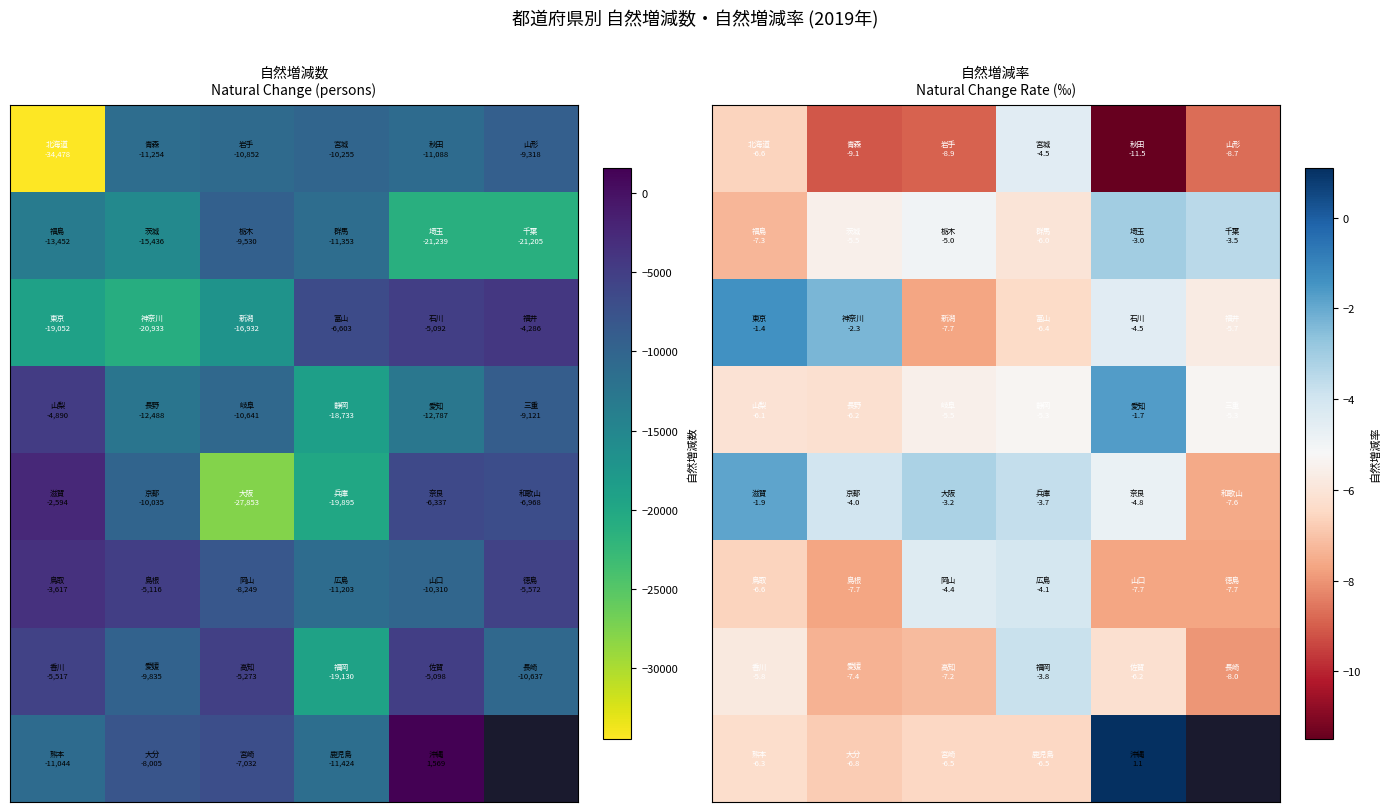

How many distinct data groups are displayed?

8